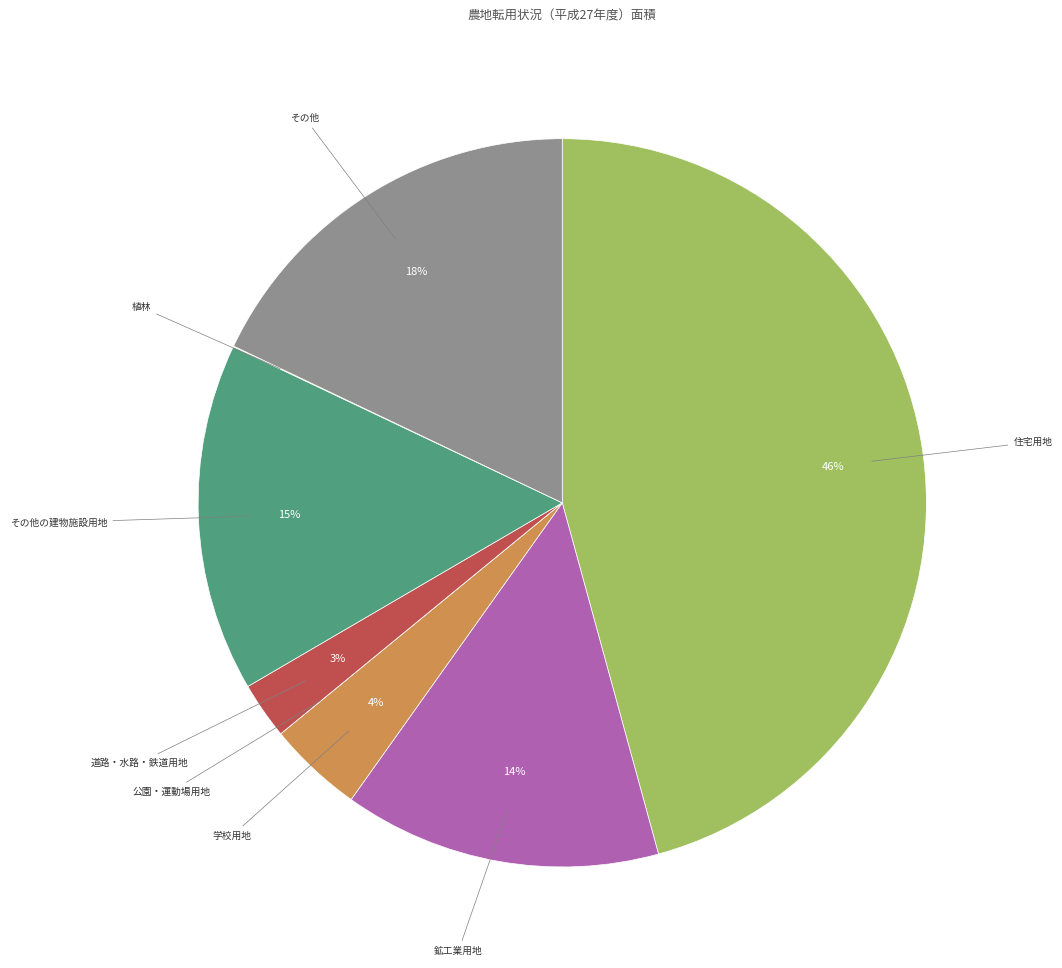

Which category has the biggest portion of the pie?

住宅用地